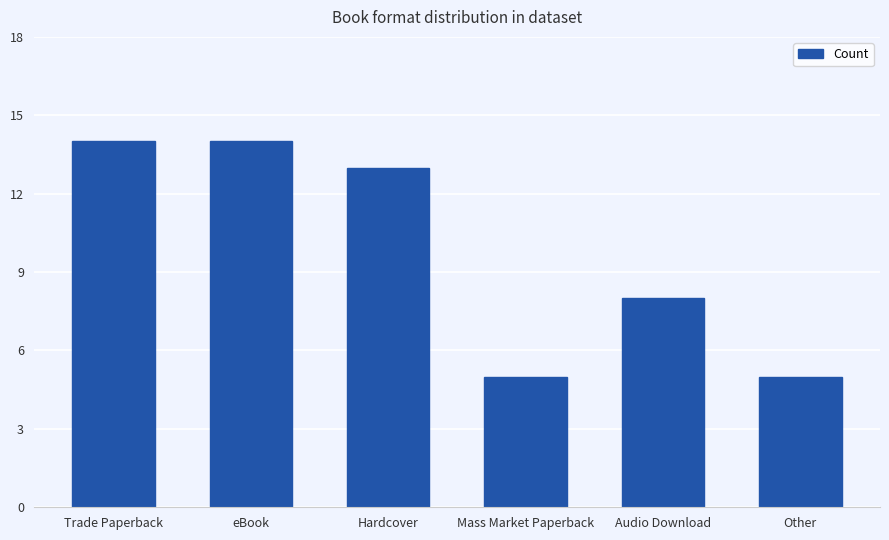

Count the number of data series in this chart.

1